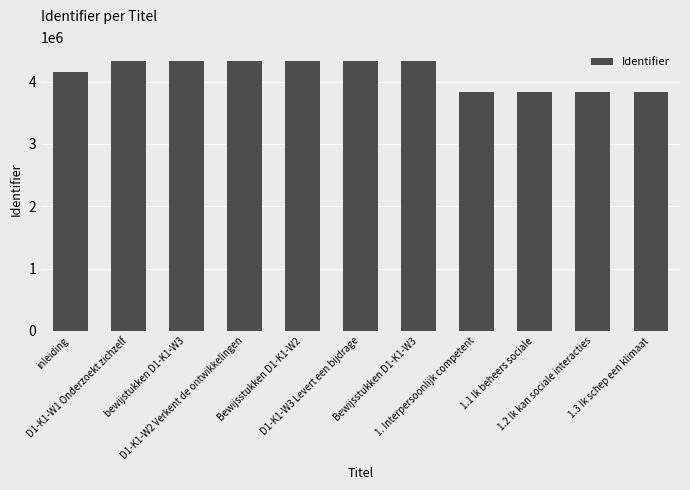

The value at inleiding is 4155250. True or false?

True